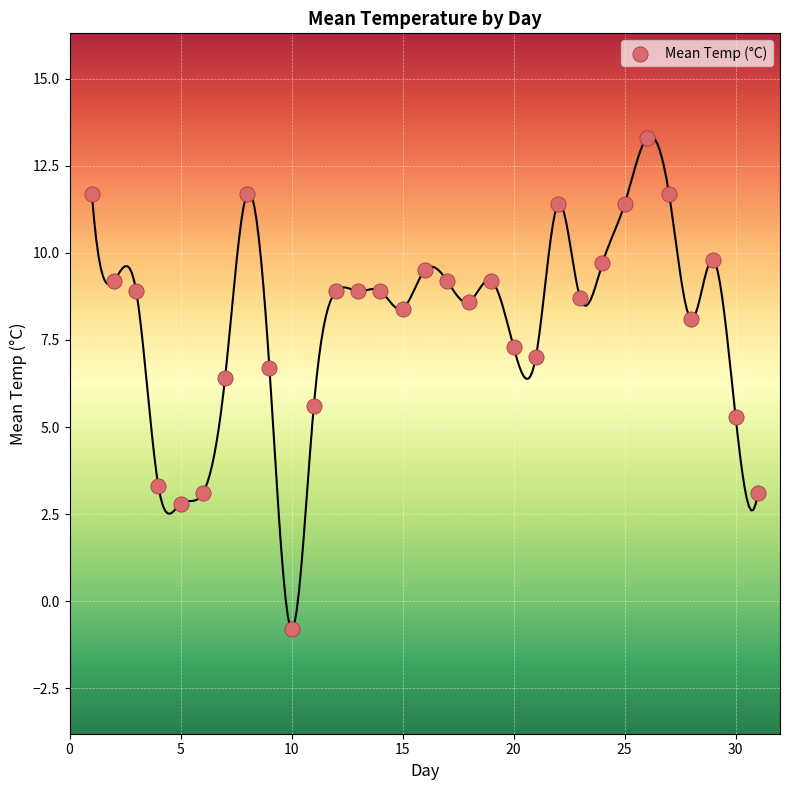

What is the range of Y values (max minus min)?

14.1